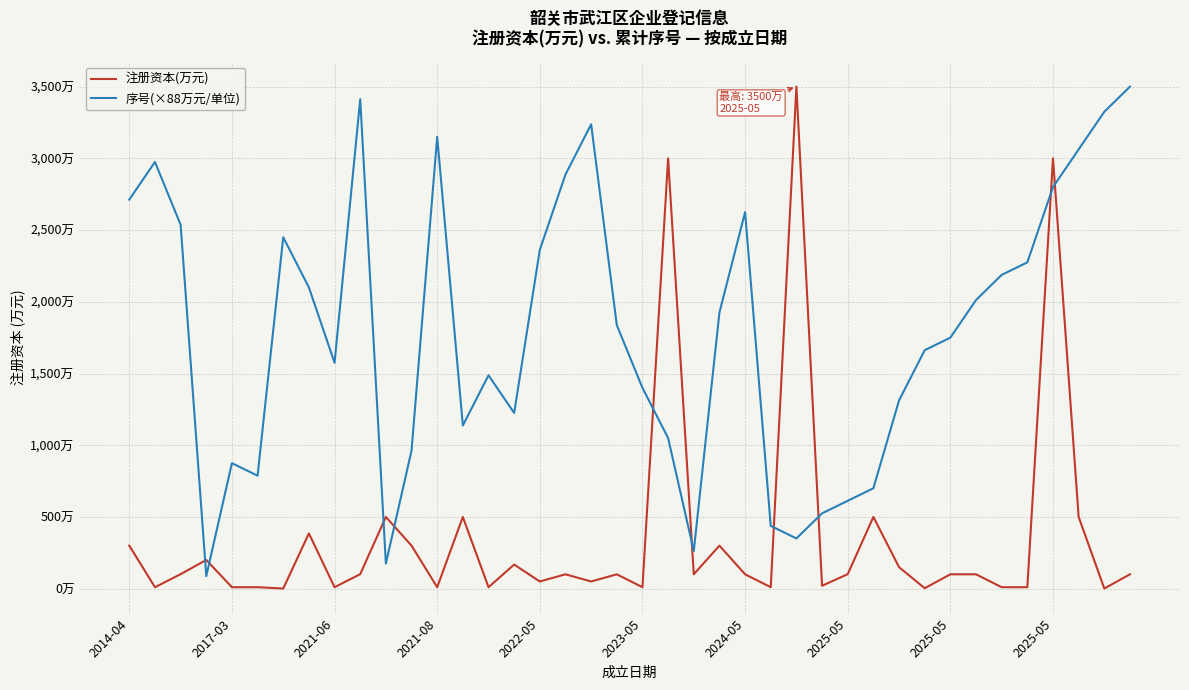

What are all the series names shown in the legend?

注册资本(万元), 序号(×88万元/单位)